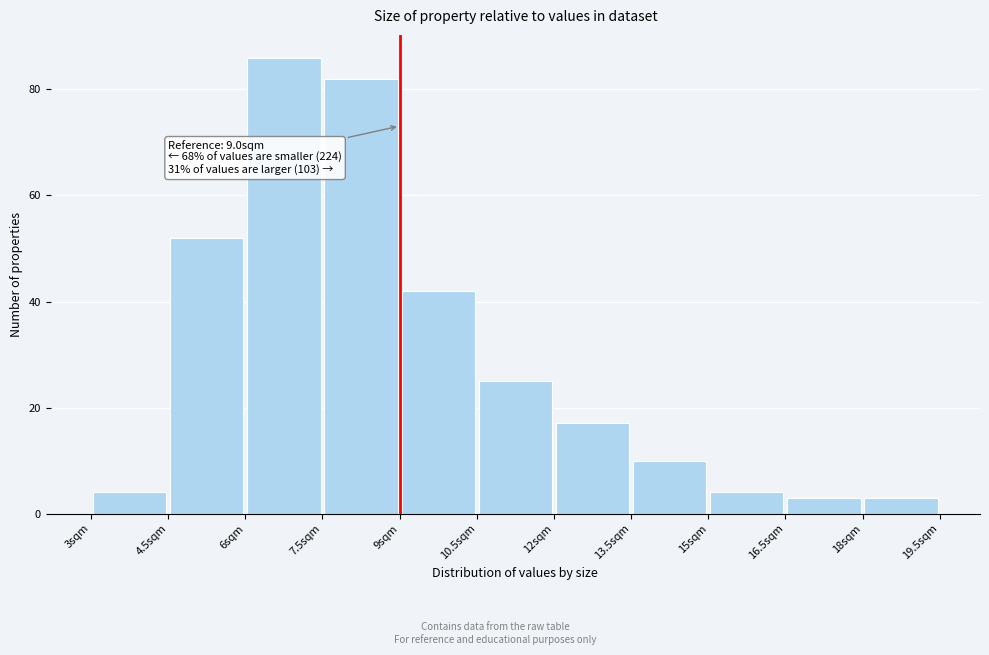

Over which range of the x-axis is the bar tallest?

6.0 to 7.5